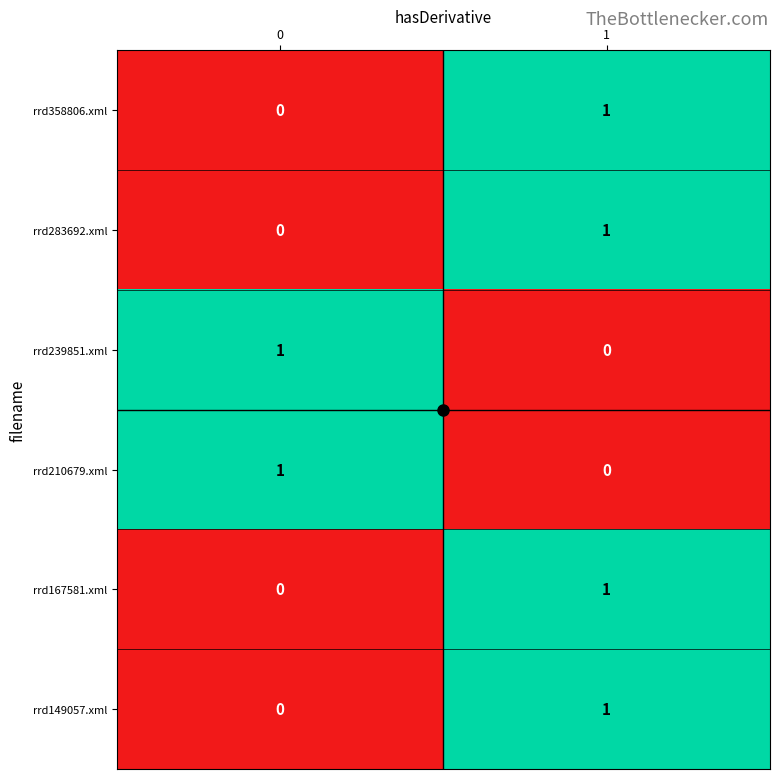

List the labels in order of rrd167581.xml value, smallest first.

0, 1